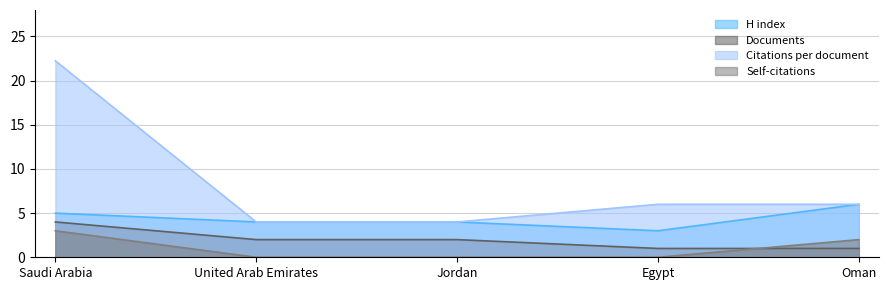

What is the label of the 3rd point from the right?

Jordan